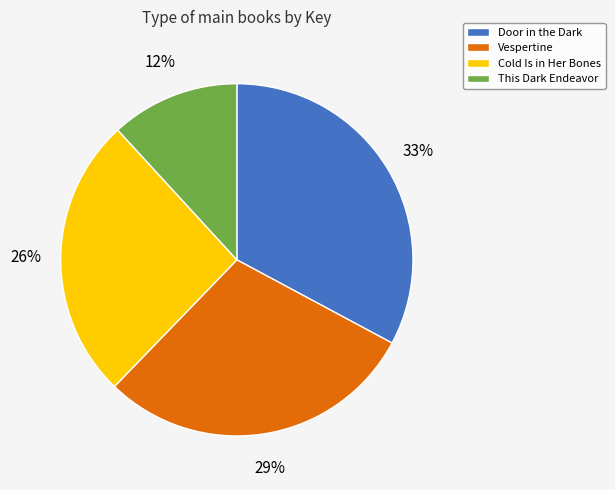

Which category has the smallest portion of the pie?

This Dark Endeavor